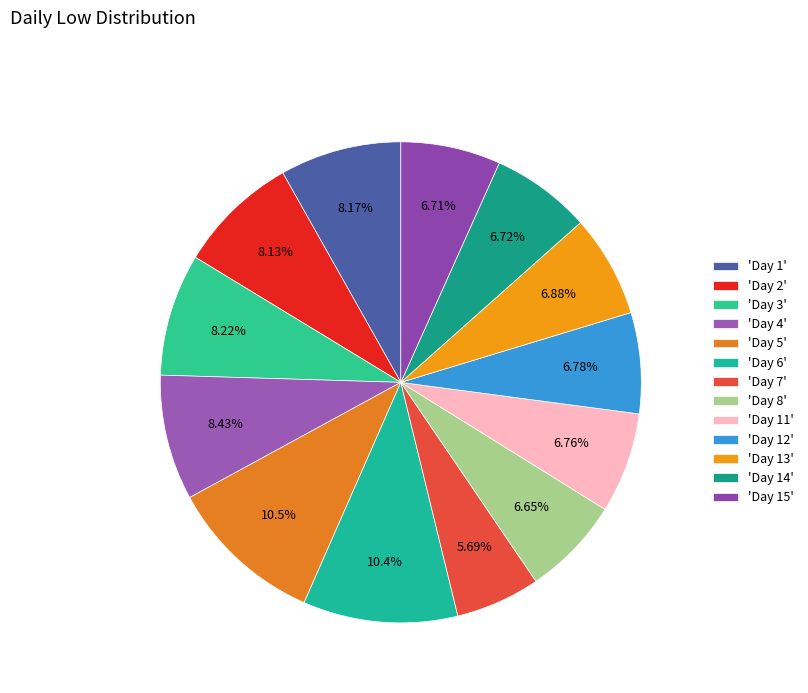

Rank the categories by value from lowest to highest.

Day 7, Day 8, Day 15, Day 14, Day 11, Day 12, Day 13, Day 2, Day 1, Day 3, Day 4, Day 6, Day 5